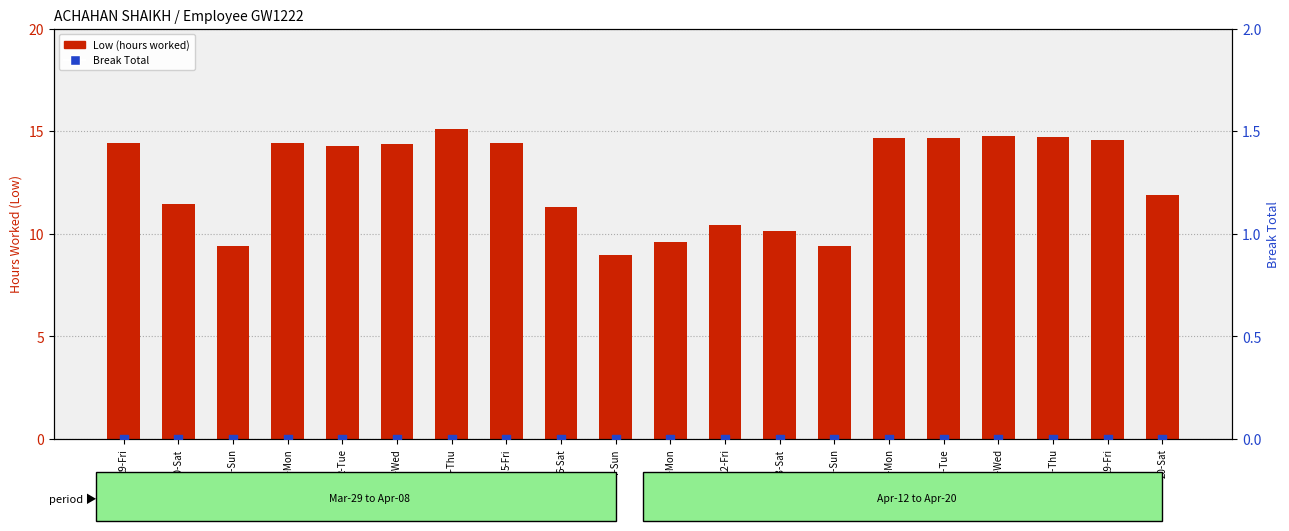

Which series has the largest total across all categories?

Low (hours worked)